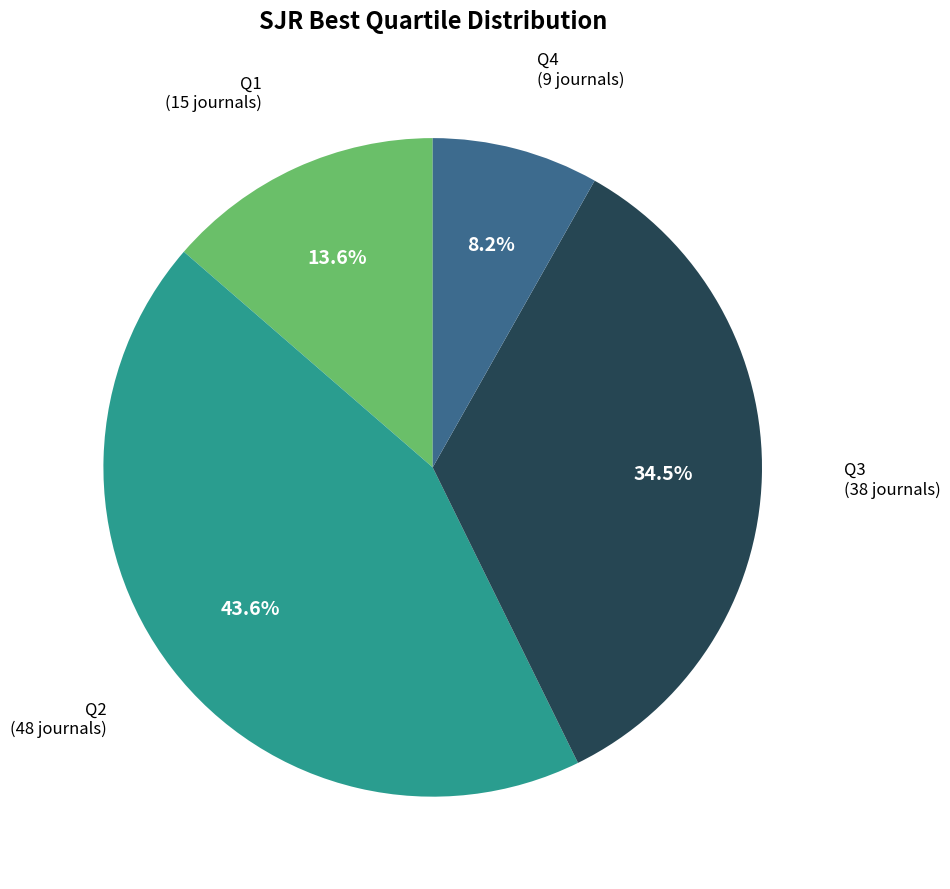

Does any single category account for the majority?

No